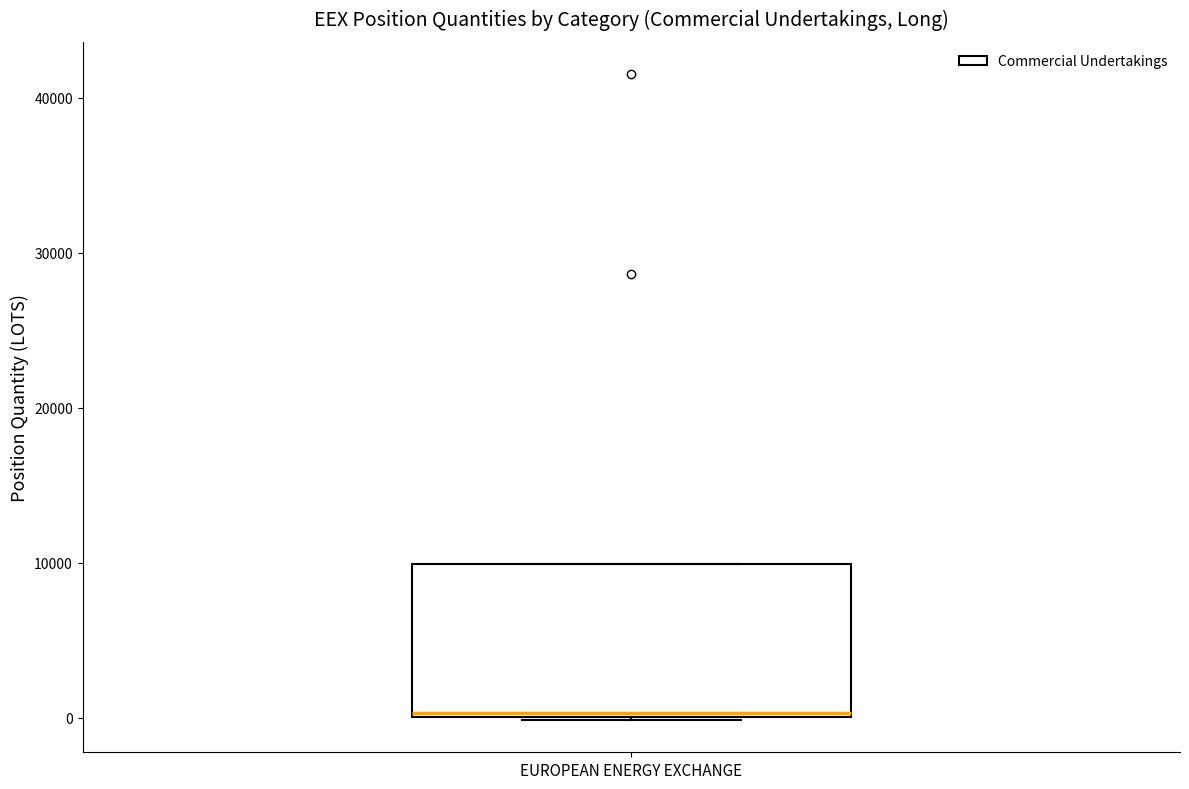

Transcribe this box plot: give where the median line is, the range the box spans, and where the two whiskers end, as read against the y-axis. The values are not printed on the chart, so give them approximately, as read against the axis.

median 0, box 0 to 10000, whiskers 0 to 10000